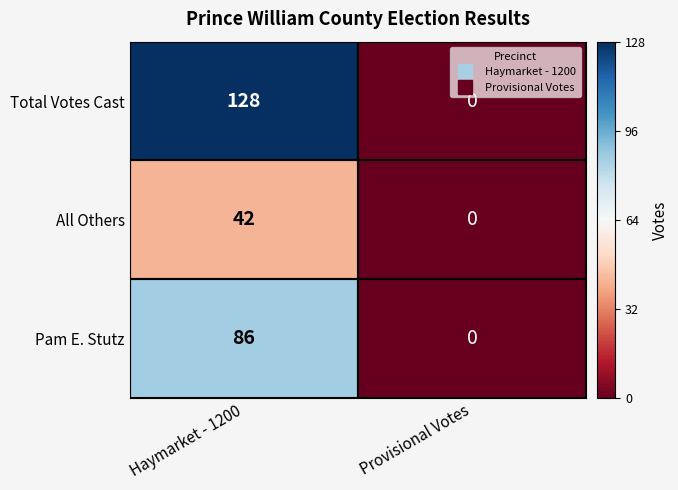

Which series has the largest total across all categories?

Total Votes Cast